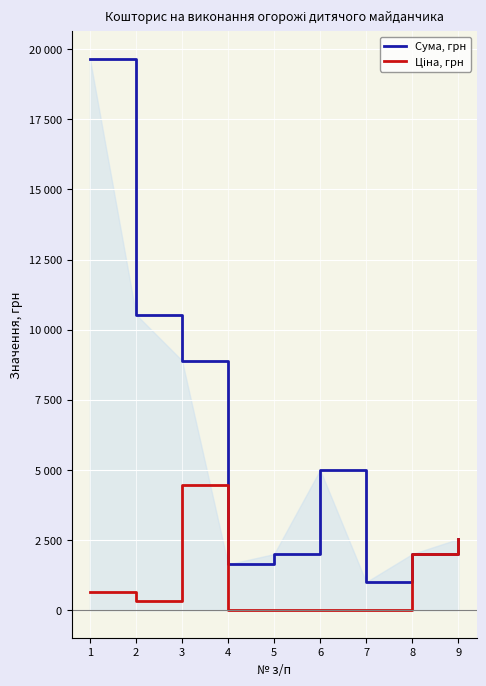

Is it true that Ціна, грн equals 2.0 at 6?

True